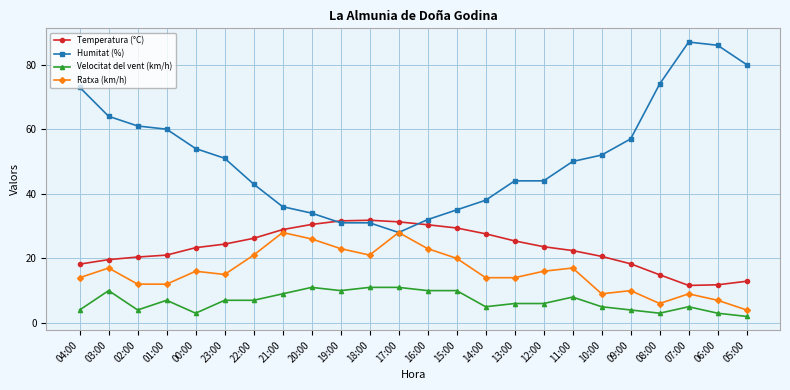

Which series has the largest total across all categories?

Humitat (%)